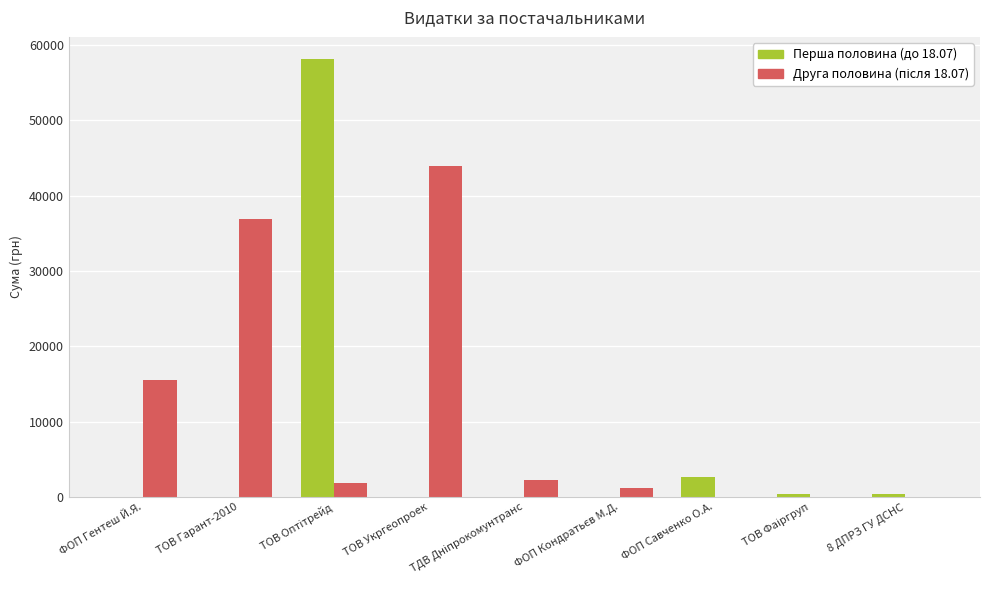

What is the highest value of the Перша половина (до 18.07) series?

58170.0